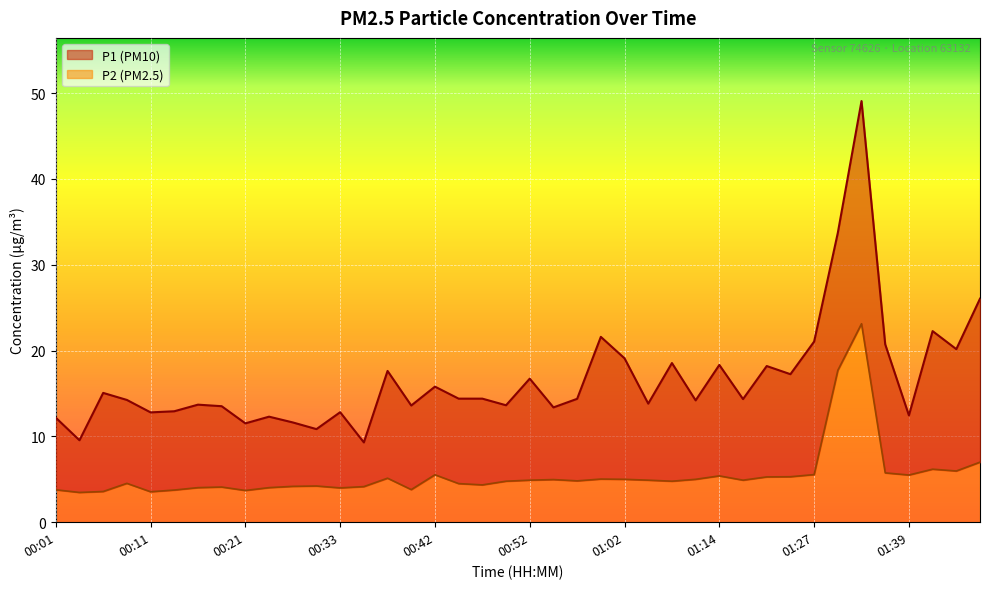

At which label is P2 closest to 13?

01:29